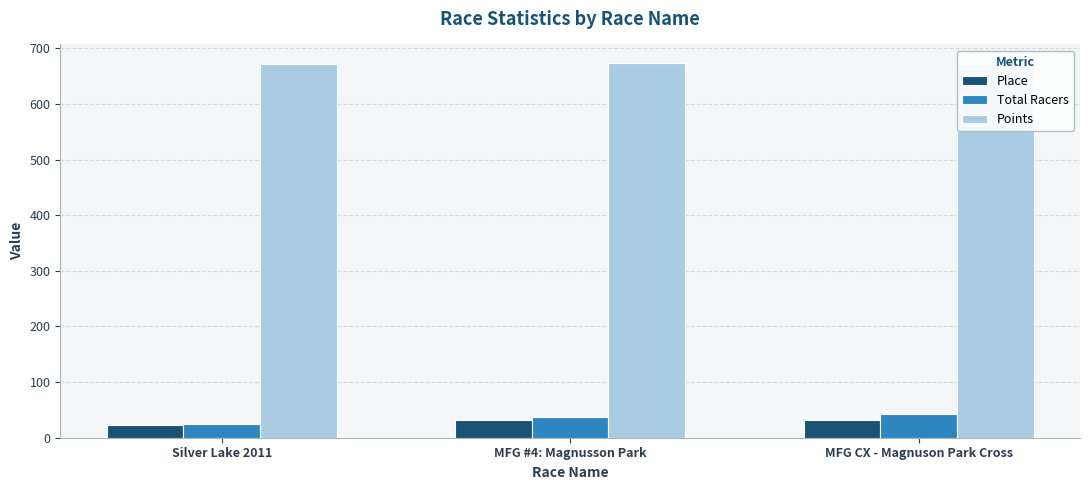

What is the total value across all series at Silver Lake 2011?

717.8